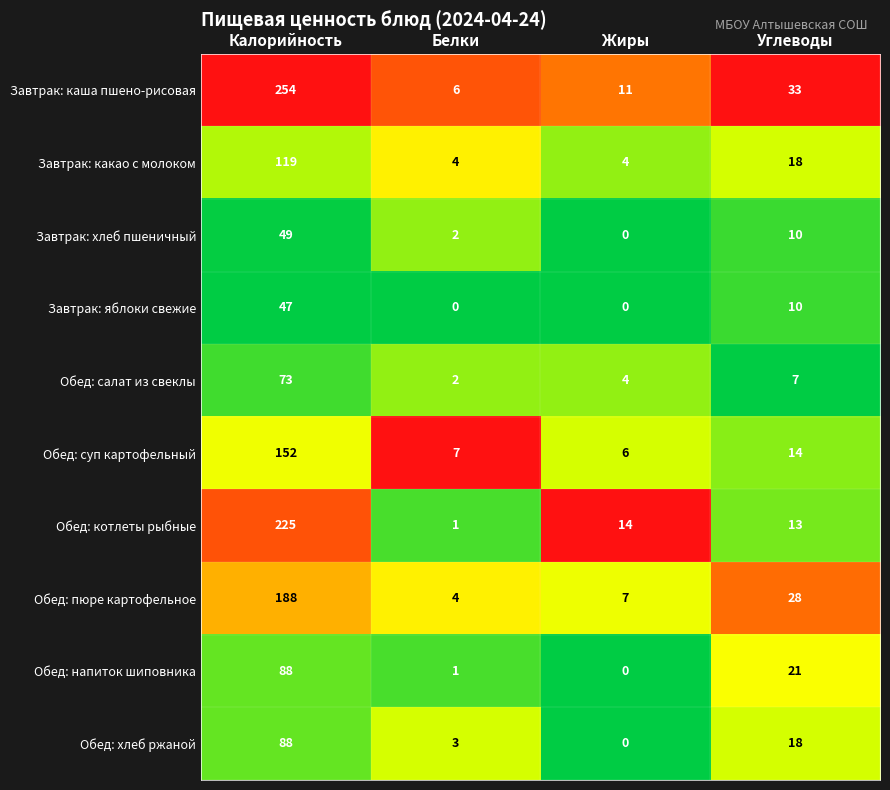

True or false: Обед: котлеты рыбные has a value of 90 at Калорийность.

False